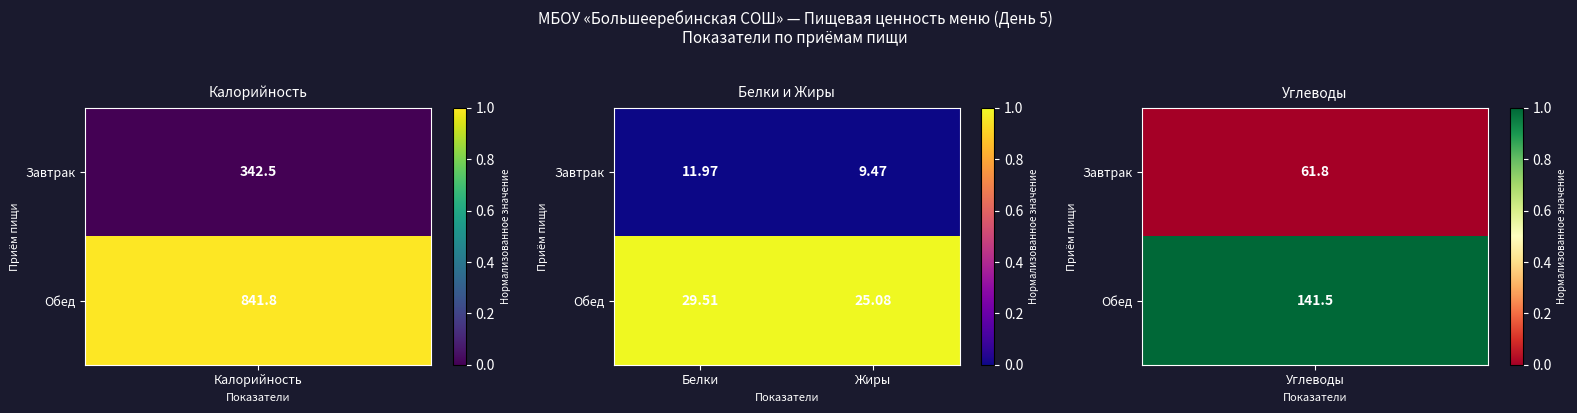

Where is Завтрак nearest to the value 10?

Жиры